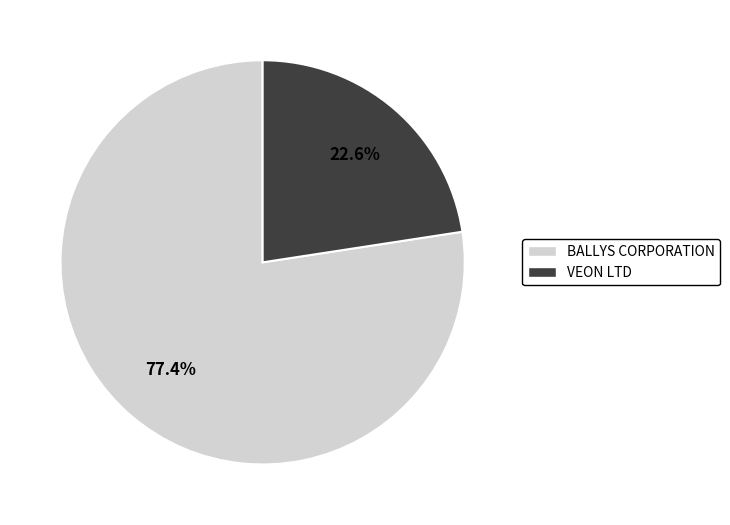

Rank the categories by value from lowest to highest.

VEON LTD, BALLYS CORPORATION